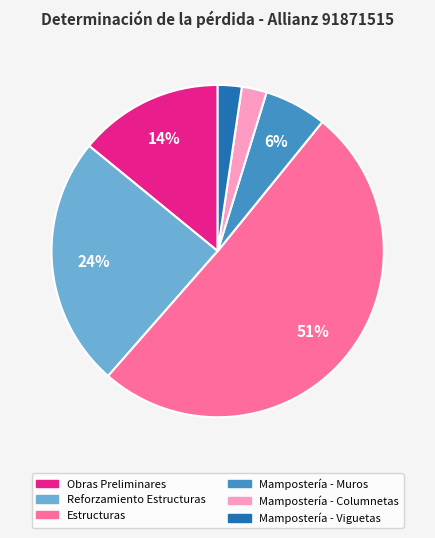

Does Mampostería - Viguetas account for over 50% of the chart?

No